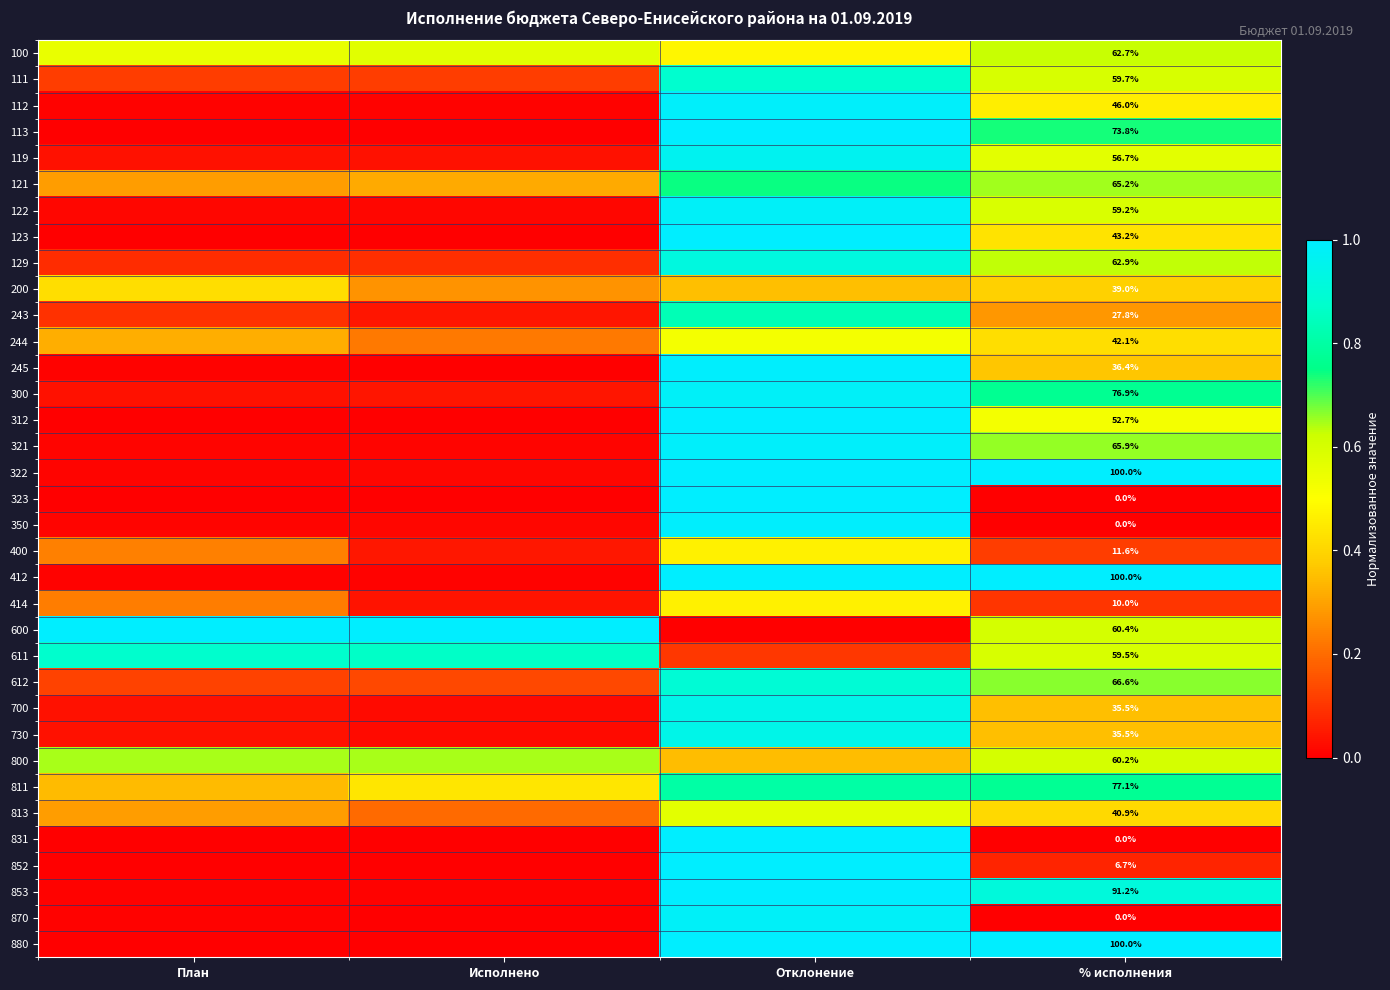

True or false: 322 has a value of 1.0 at Отклонение.

True